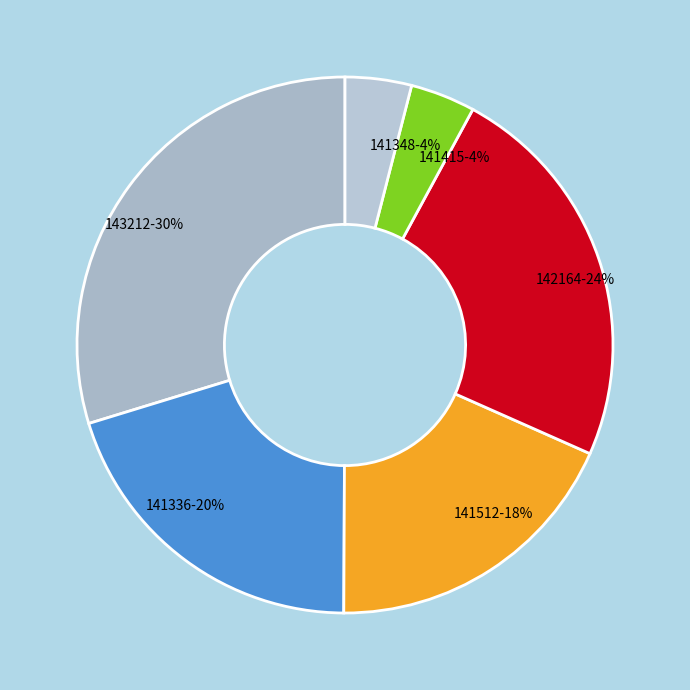

Is there any slice that represents more than half of the pie?

No